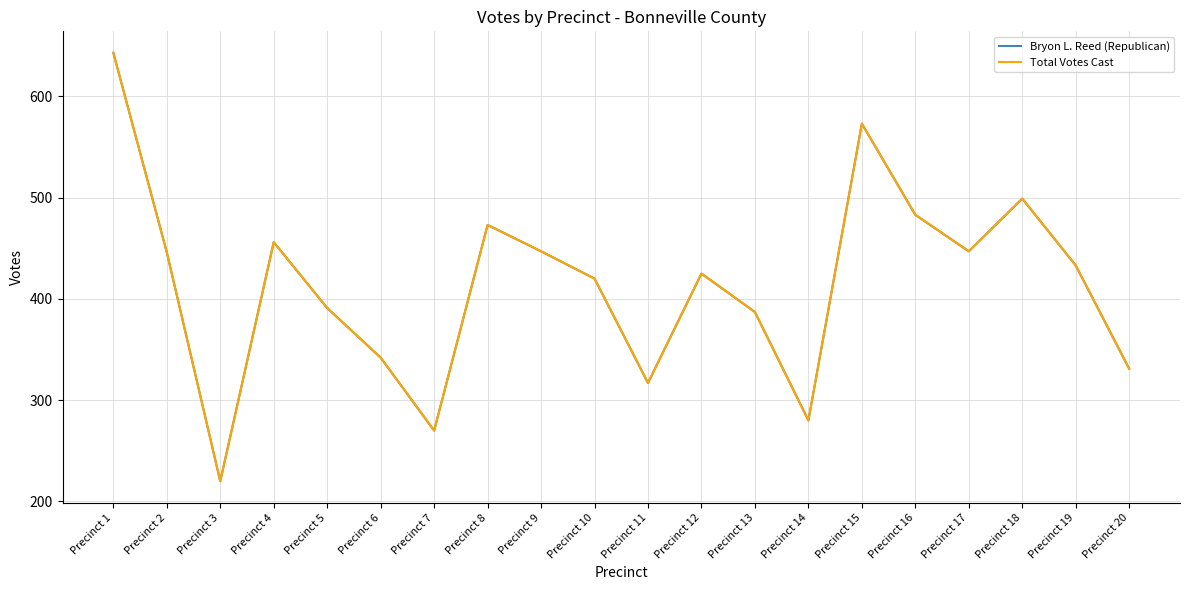

Rank the categories by Bryon L. Reed (Republican) value from lowest to highest.

Precinct 3, Precinct 7, Precinct 14, Precinct 11, Precinct 20, Precinct 6, Precinct 13, Precinct 5, Precinct 10, Precinct 12, Precinct 19, Precinct 2, Precinct 9, Precinct 17, Precinct 4, Precinct 8, Precinct 16, Precinct 18, Precinct 15, Precinct 1